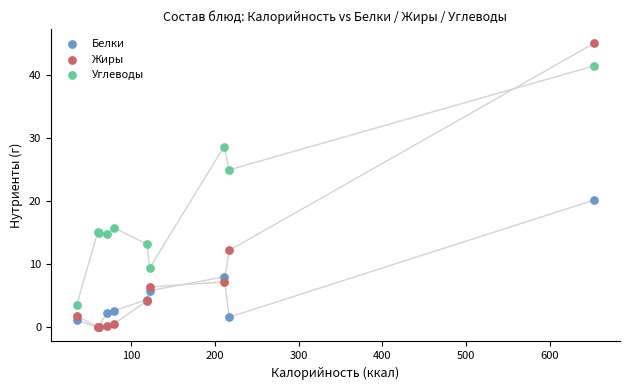

In the Жиры series, what Y value is closest to 22?

12.2